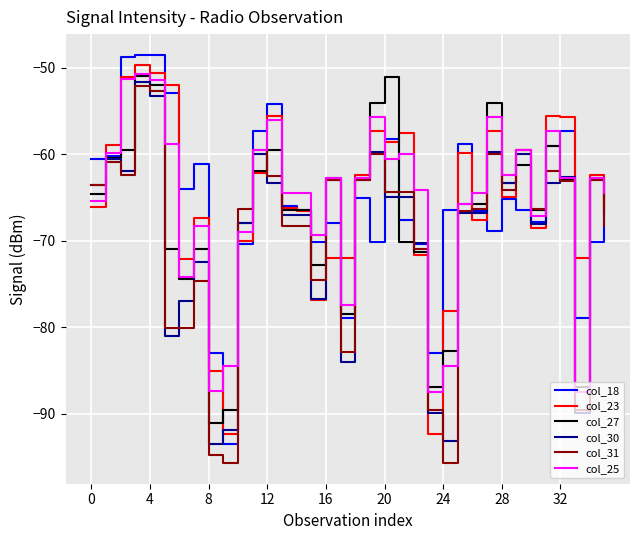

Which series has the widest spread of values?

col_18